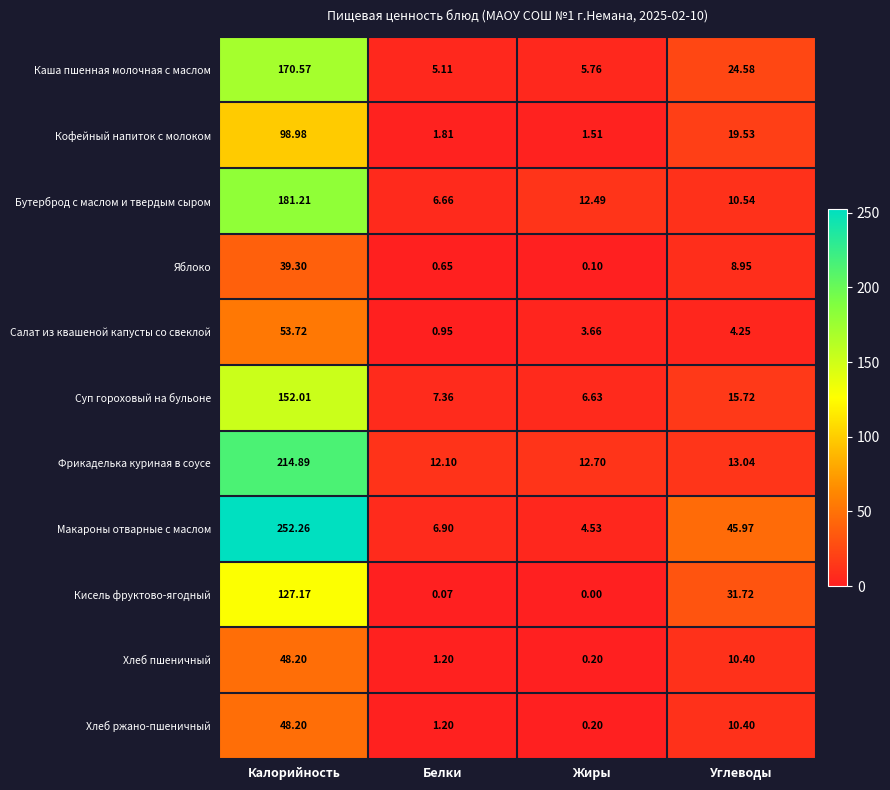

Which series has the widest spread of values?

Макароны отварные с маслом